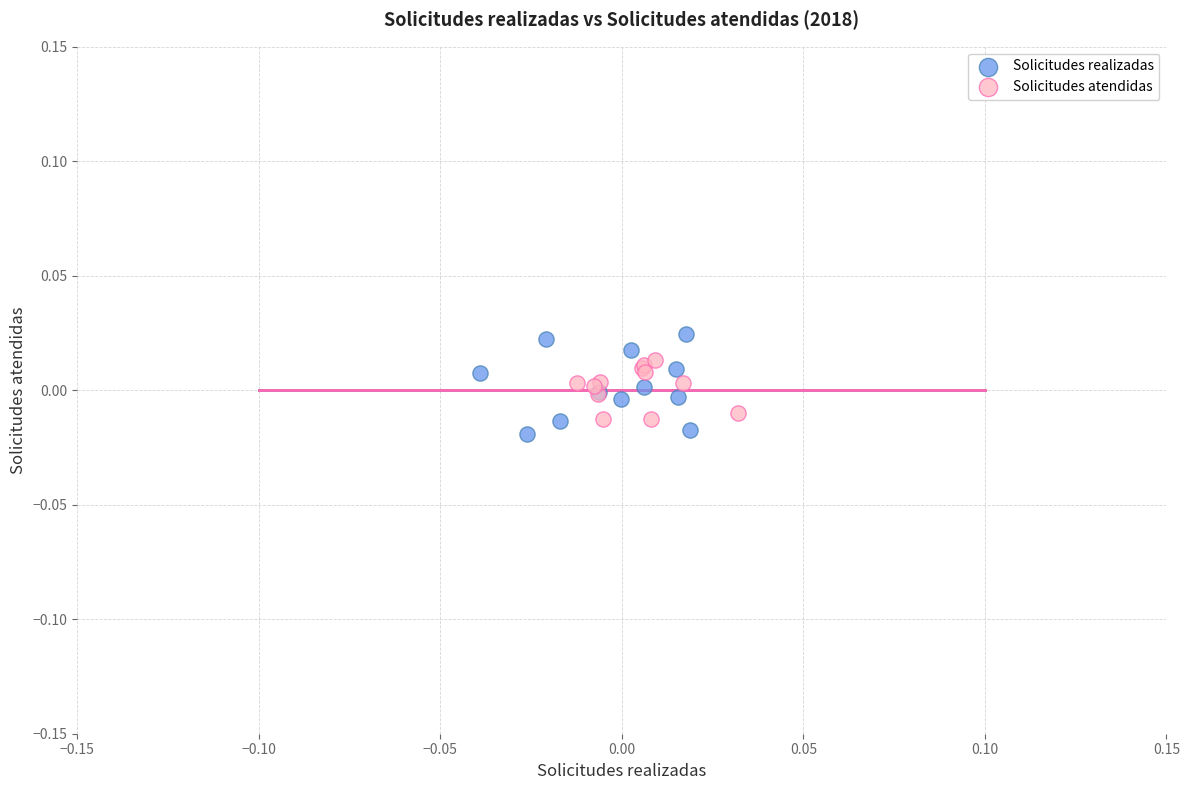

What are all the series names shown in the legend?

Solicitudes realizadas, Solicitudes atendidas